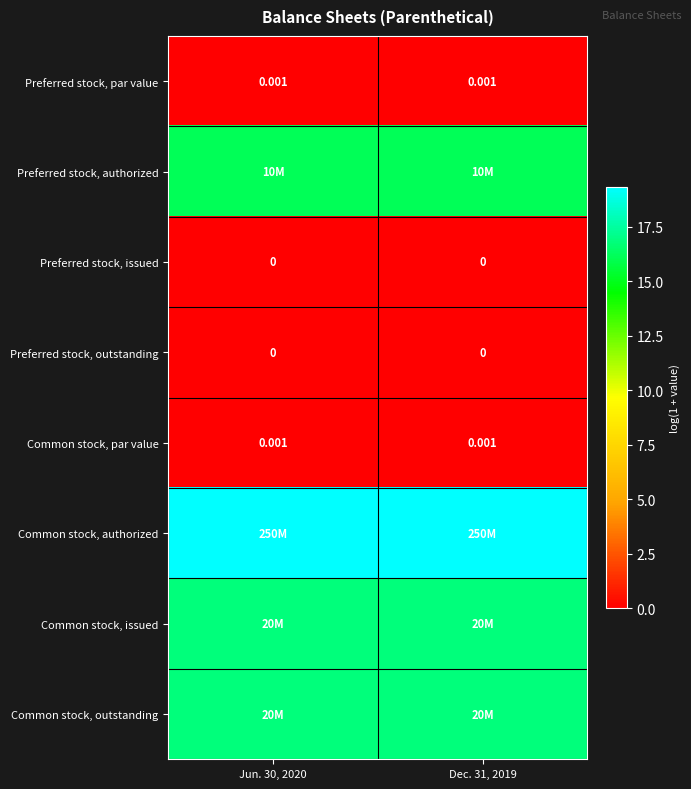

What is the maximum value shown in the chart?

19.3